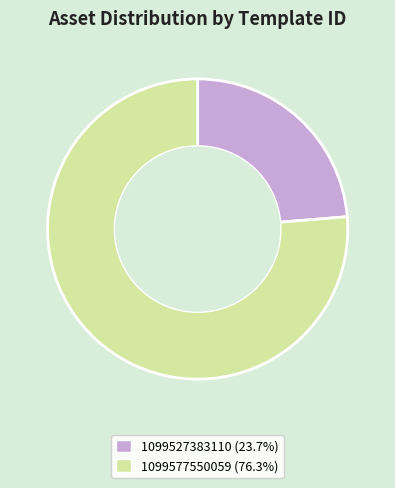

Is it true that 1099577550059 is 68% of the pie?

False